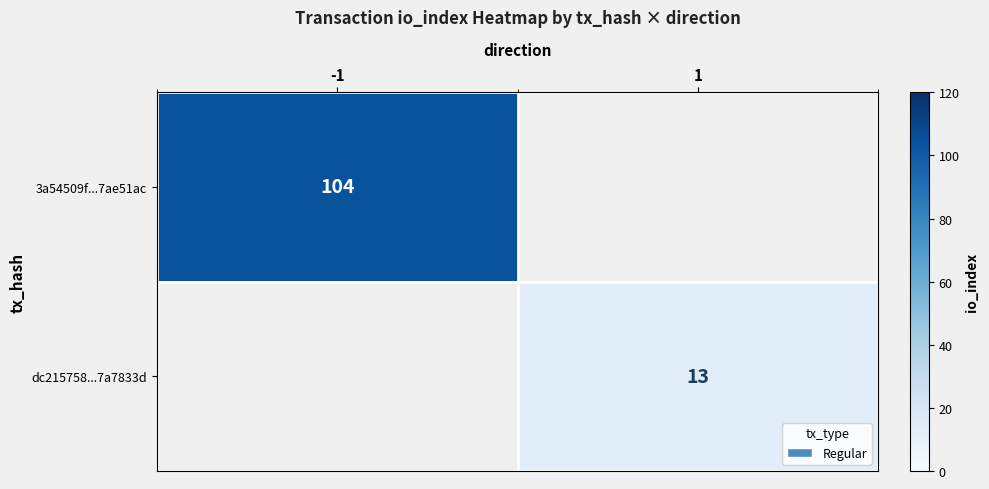

The 3a54509f...7ae51ac series shows 63 at -1. True or false?

False